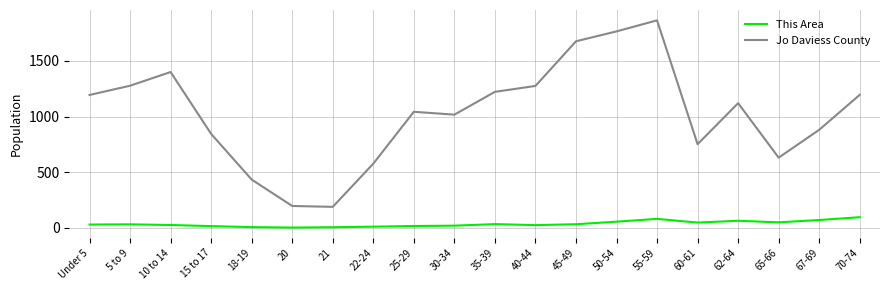

The value of Jo Daviess County at 40-44 is 2103. True or false?

False